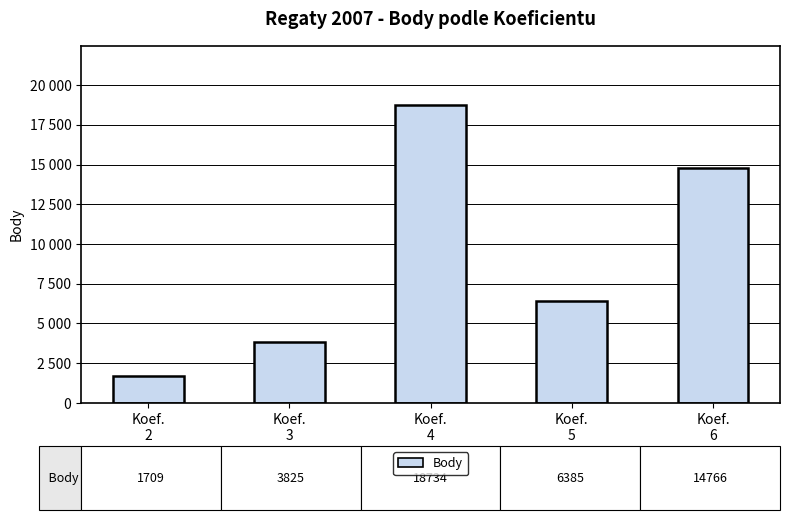

What is the sum of all values?

45419